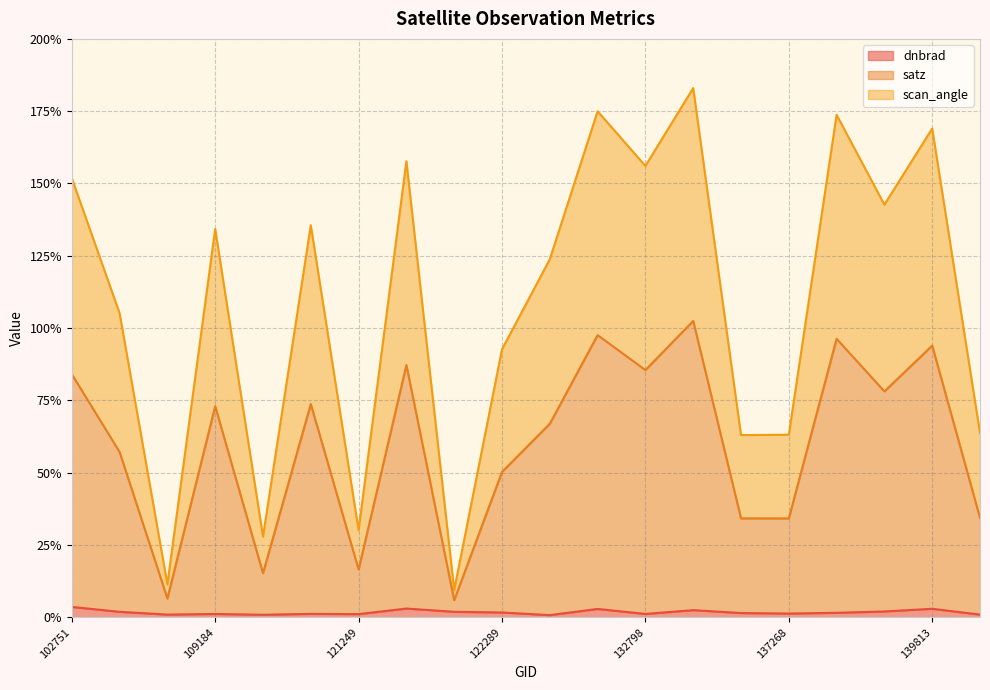

Which category has the highest value across all series?

133701